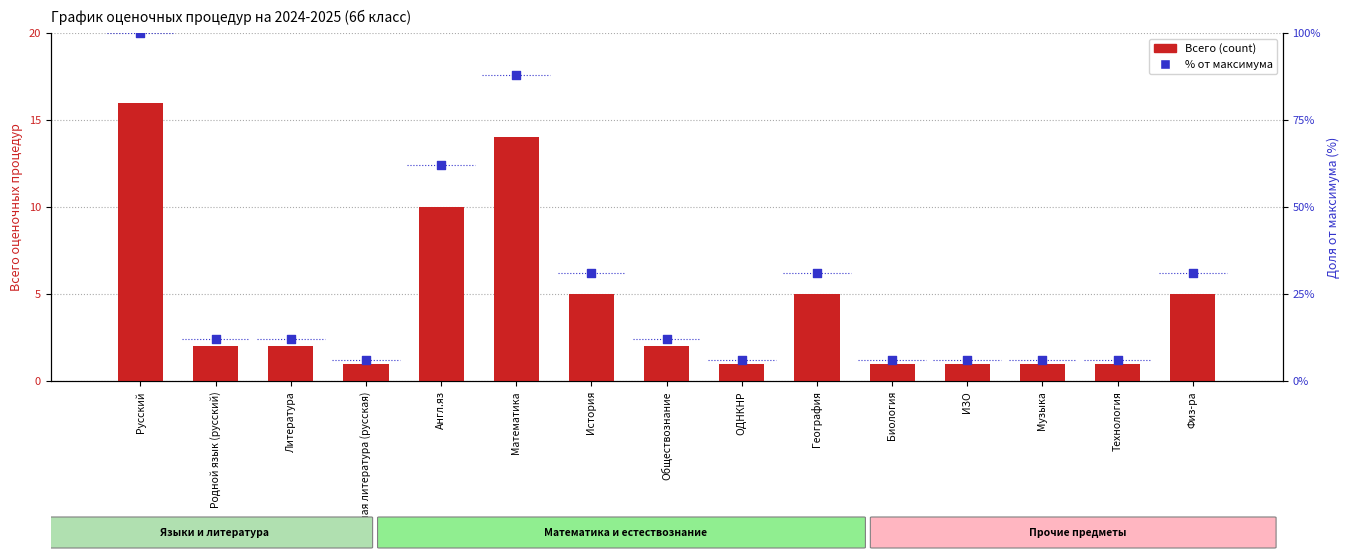

Which series has the largest total across all categories?

% от максимума